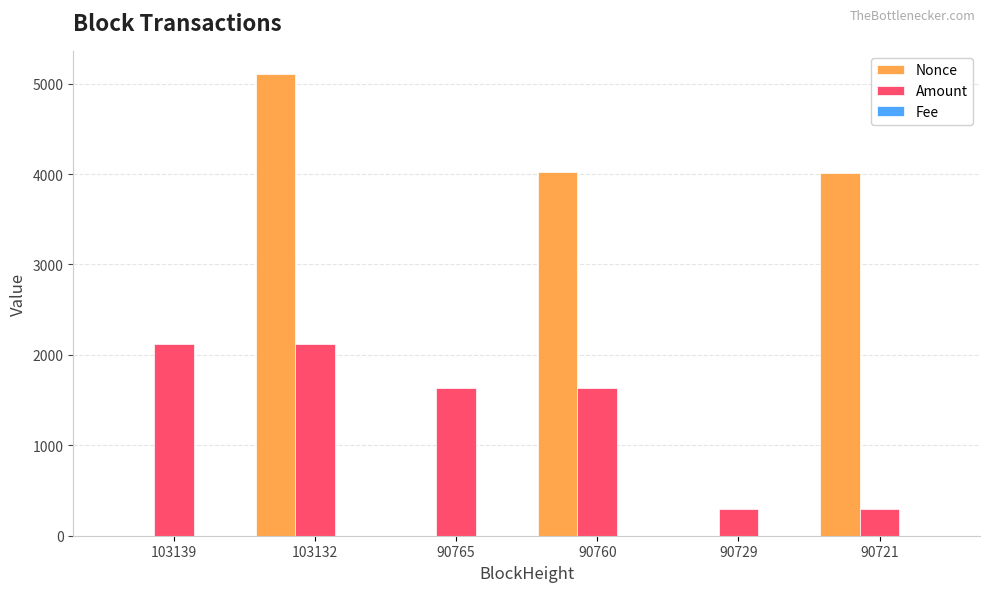

The value of Nonce at 90721 is 4014.0. True or false?

True